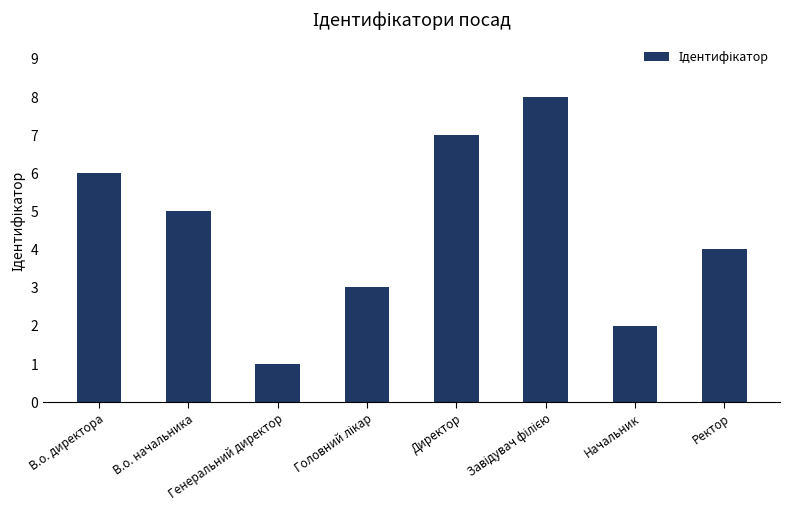

What is the minimum value shown in the chart?

1